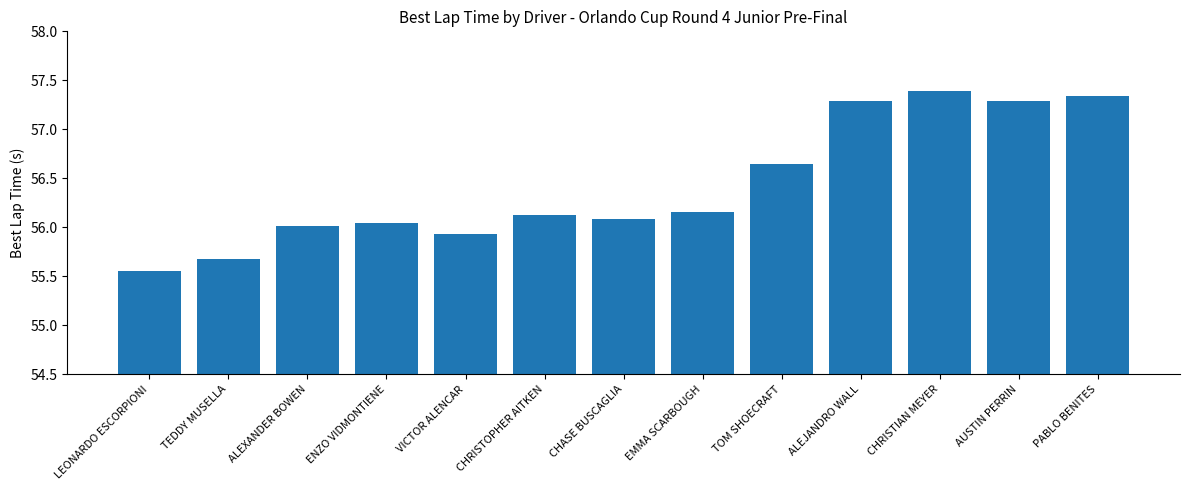

Which has a higher value, ALEJANDRO WALL or TEDDY MUSELLA?

ALEJANDRO WALL